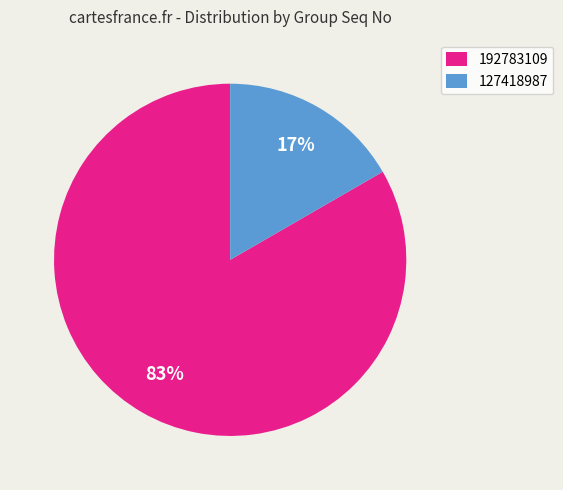

Is it true that 192783109 is 83% of the pie?

True